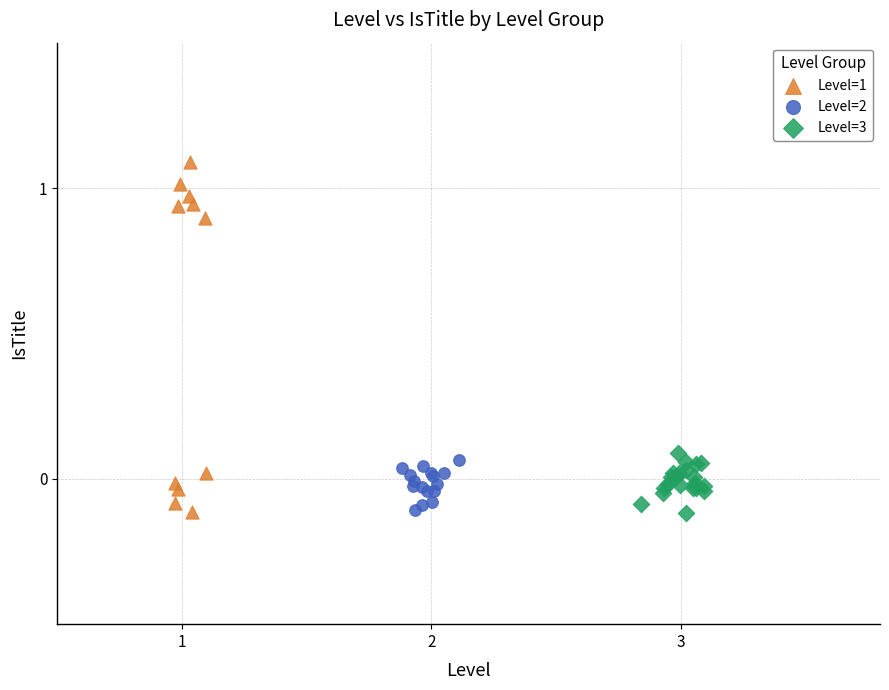

Which series contains the highest Y value?

Level=1